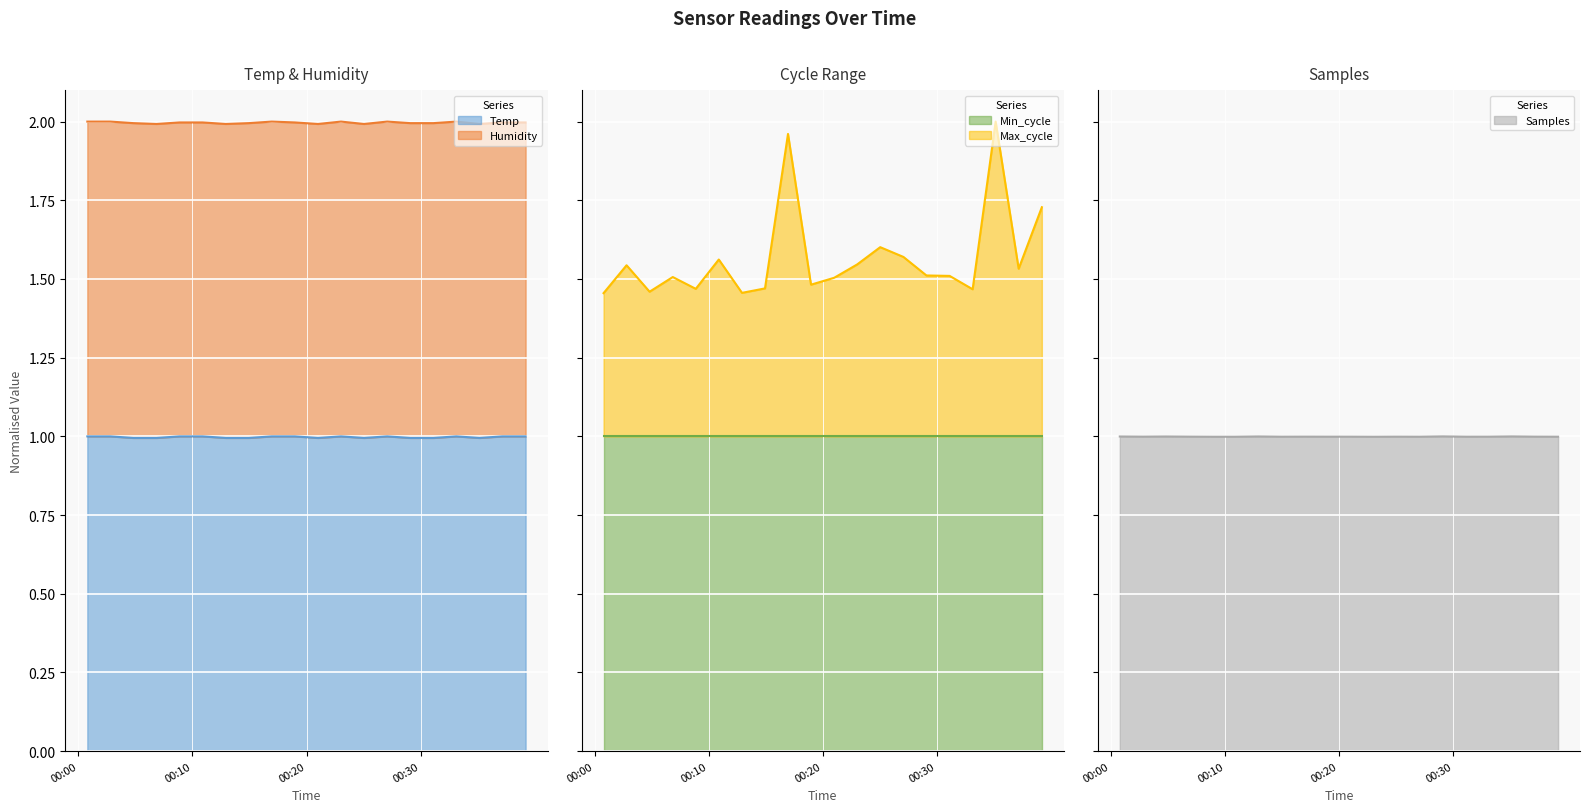

What is the value of the Temp point at the 16th from the left?

1.0